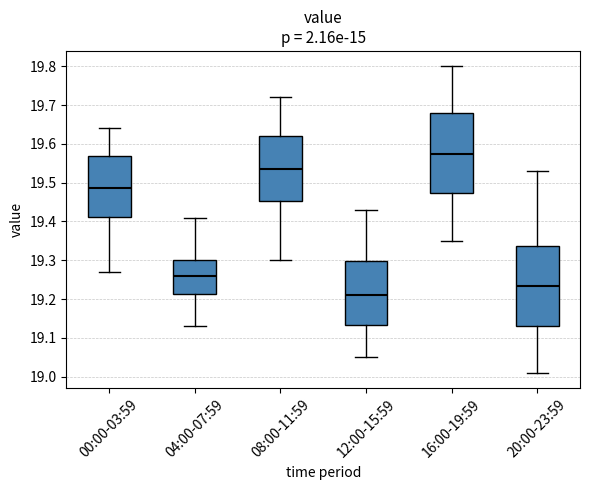

Where does the lower whisker of the box for 08:00-11:59 end on the y-axis? The values are not printed on the chart, so give them approximately, as read against the axis.

19.30